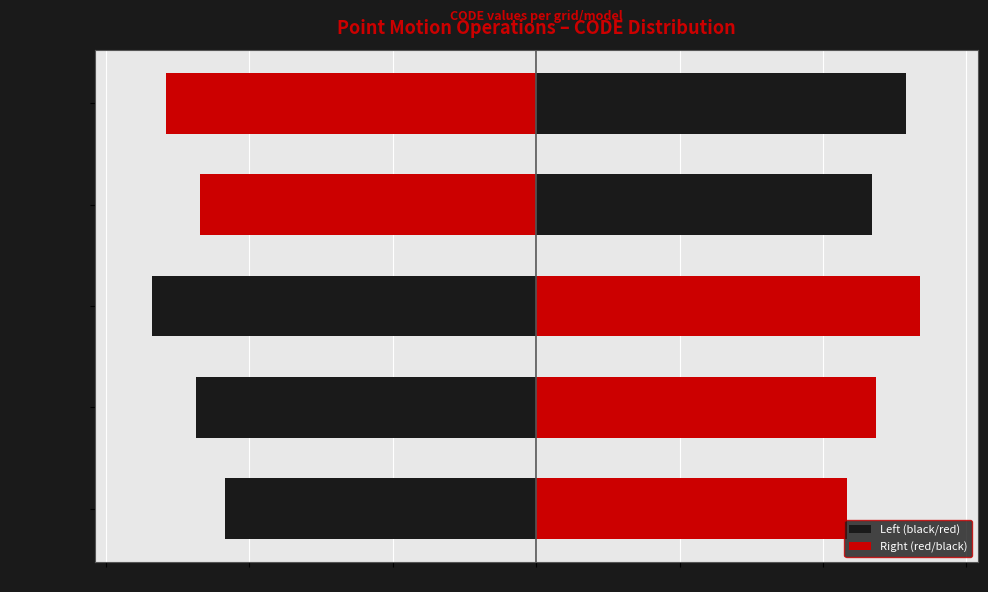

Does the chart contain any negative values?

Yes